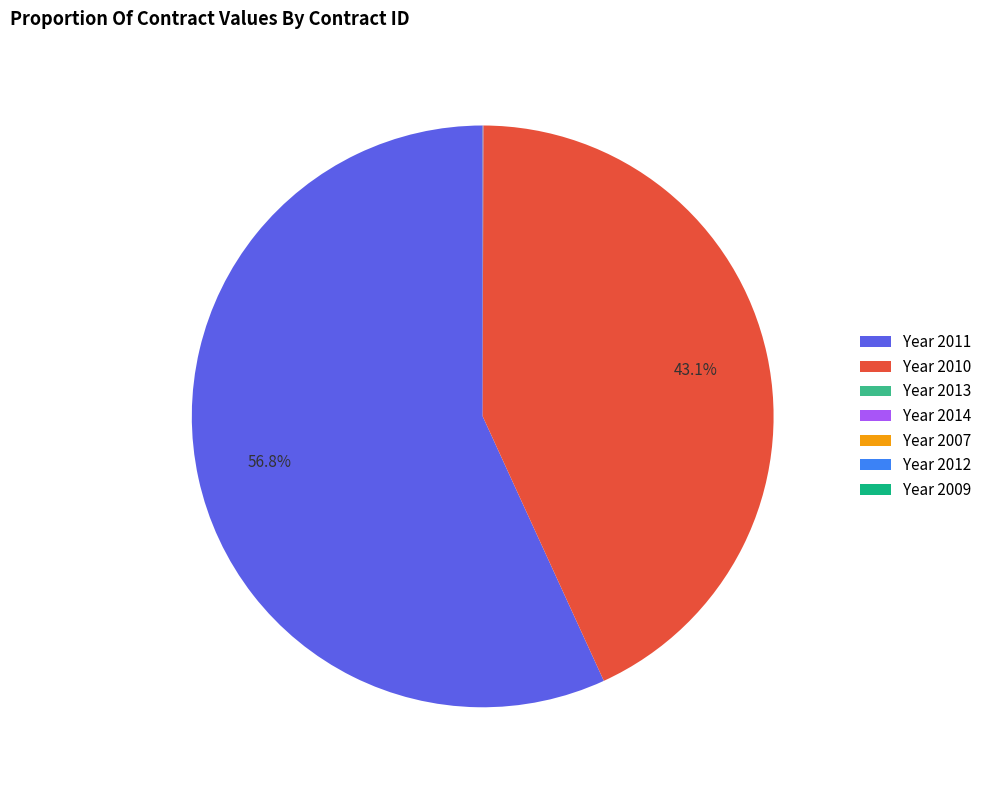

What is the largest slice in the pie chart?

Year 2011